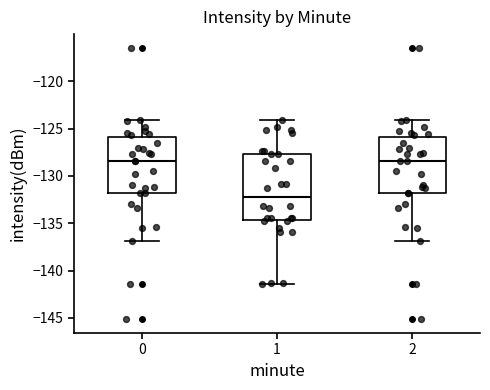

Reading left to right, read every box against the y-axis: the position of its median line, the range the box covers, and the ends of its whiskers. The values are not printed on the chart, so give them approximately, as read against the axis.

0: median -128.5, box -132.0 to -126.0, whiskers -137.0 to -124.0
1: median -132.0, box -134.5 to -127.5, whiskers -141.5 to -124.0
2: median -128.5, box -132.0 to -126.0, whiskers -137.0 to -124.0